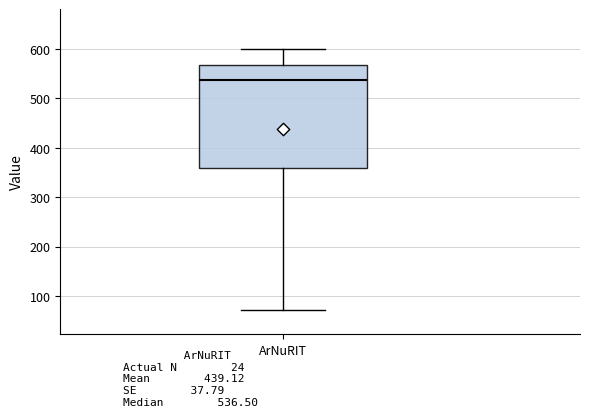

Where does the lower whisker of the box for ArNuRIT end on the y-axis? The values are not printed on the chart, so give them approximately, as read against the axis.

70